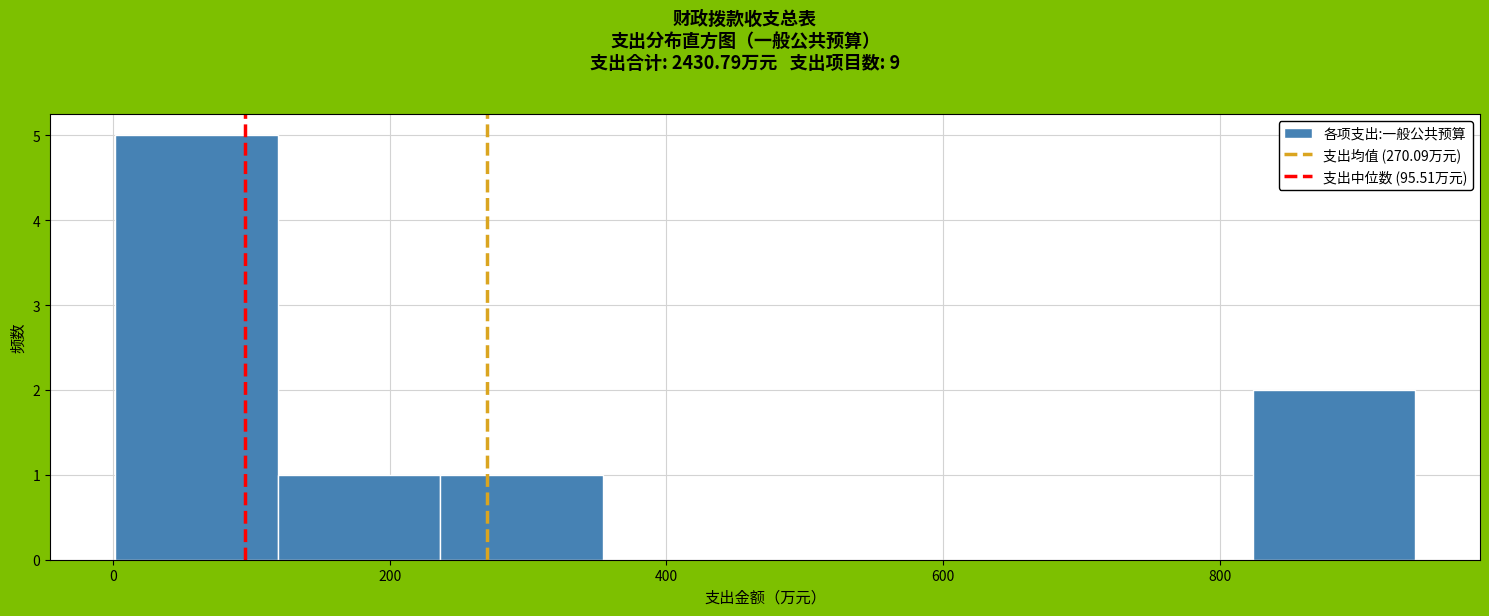

Reading left to right, list every bar in this chart as the range it spans on the x-axis followed by its height. Neither the bar edges nor the heights are printed on the chart, so give them approximately, as read against the axes.

0 to 120: 5
120 to 240: 1
240 to 360: 1
360 to 480: 0
480 to 580: 0
580 to 700: 0
700 to 820: 0
820 to 940: 2